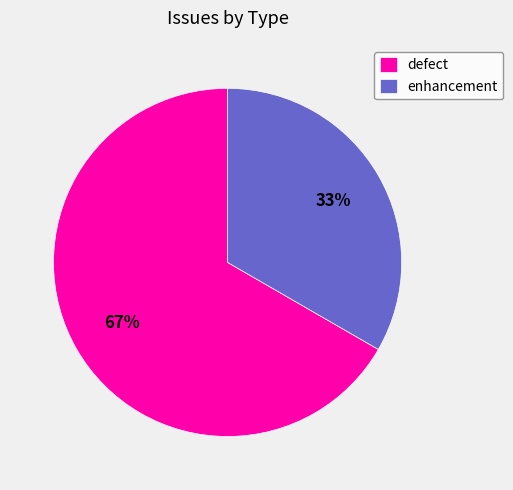

Count the number of slices in the pie.

2